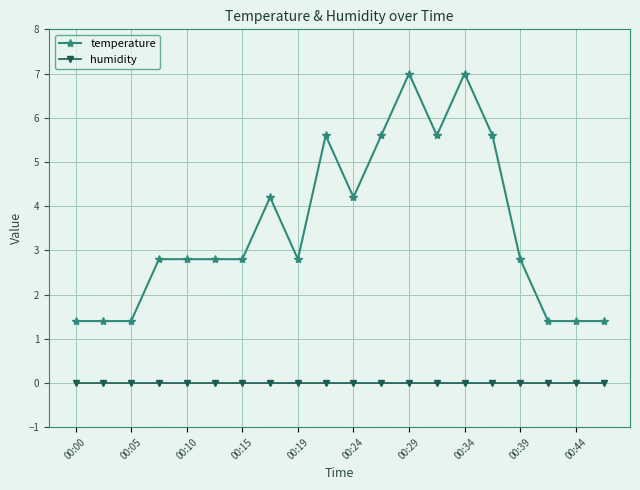

What is the maximum value shown in the chart?

7.0